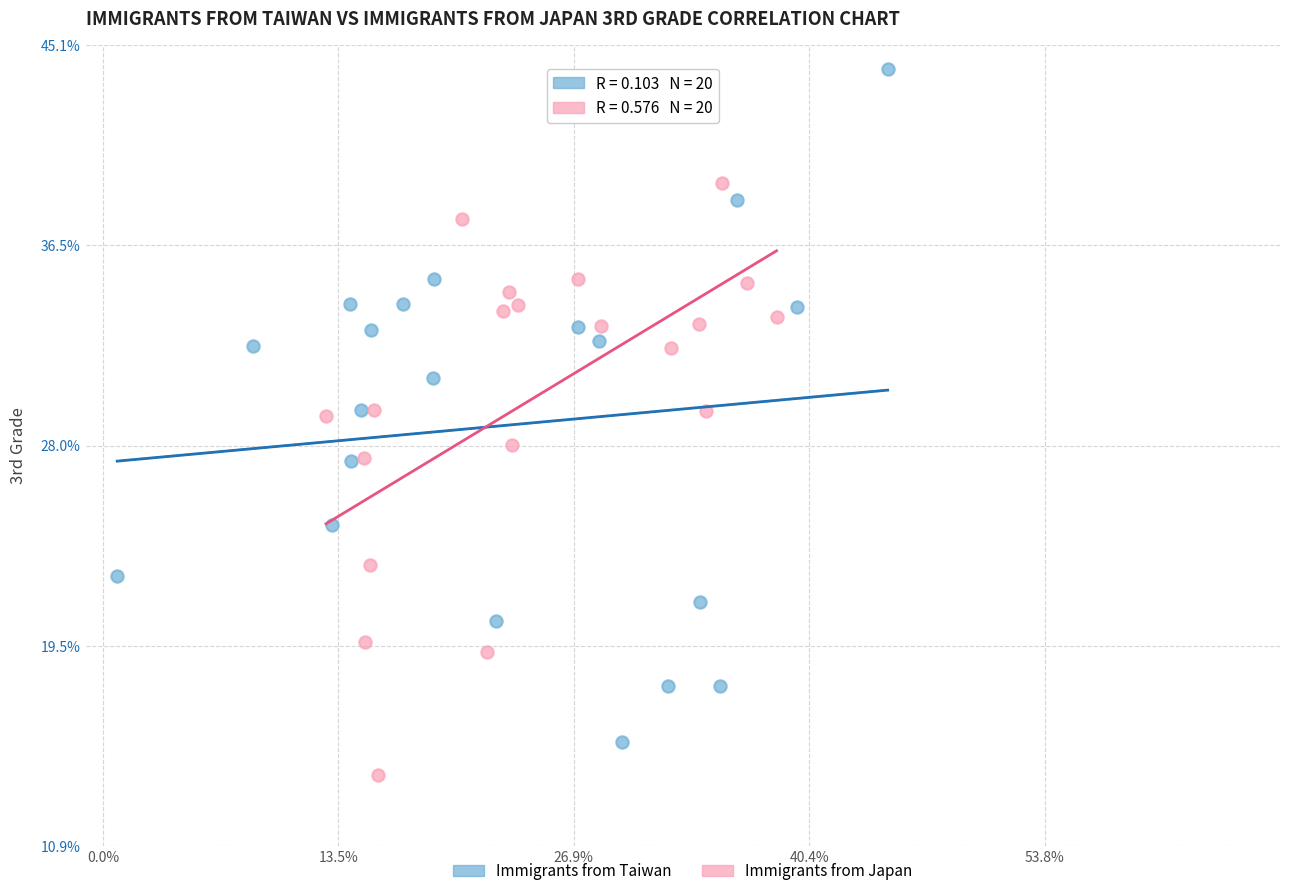

What are all the series names shown in the legend?

Immigrants from Taiwan, Immigrants from Japan